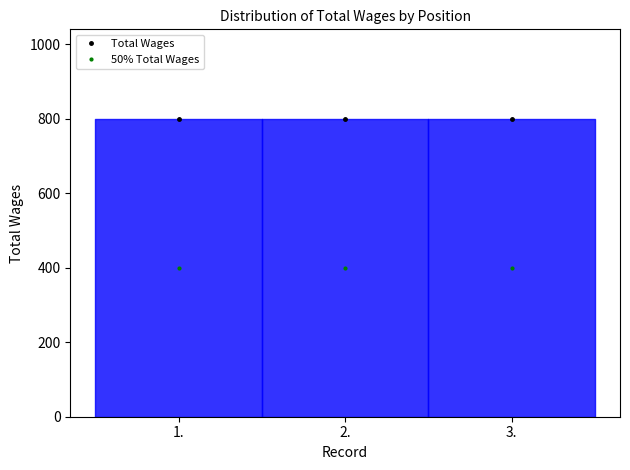

List the series in order of their peak value, highest first.

Total Wages, 50% Total Wages